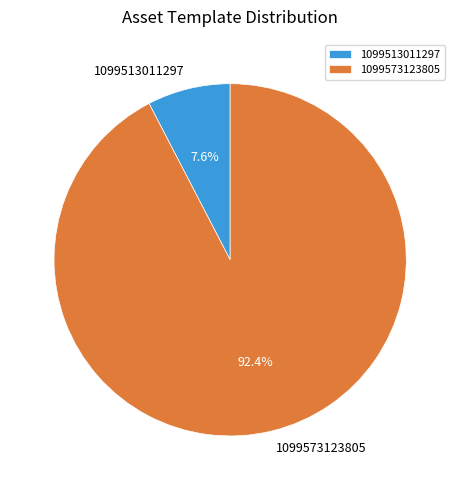

How many segments does this pie chart have?

2